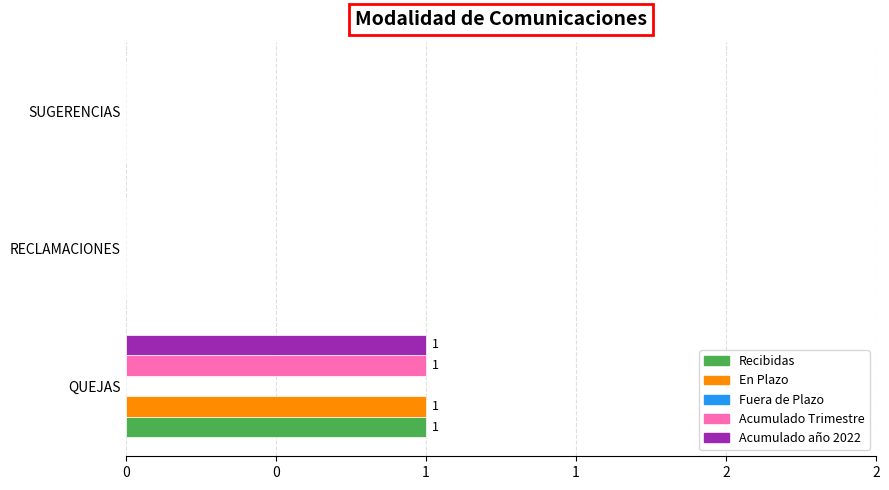

How many data points does each series have?

3